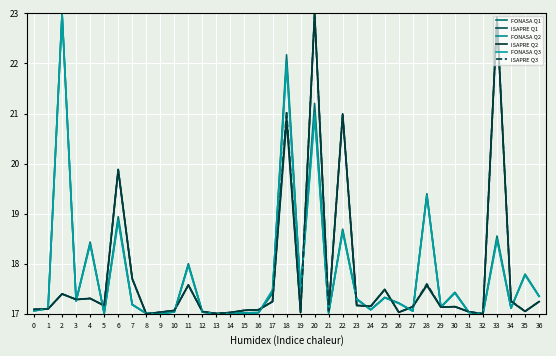

Does the chart display data point markers on the line(s)?

No